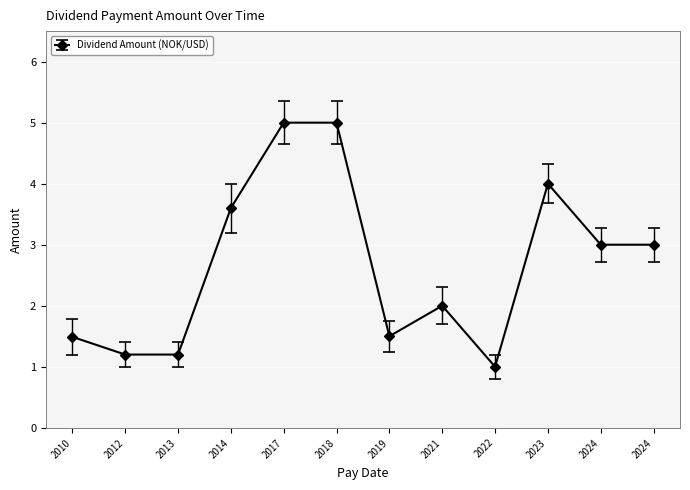

How many data points are less than 3?

6